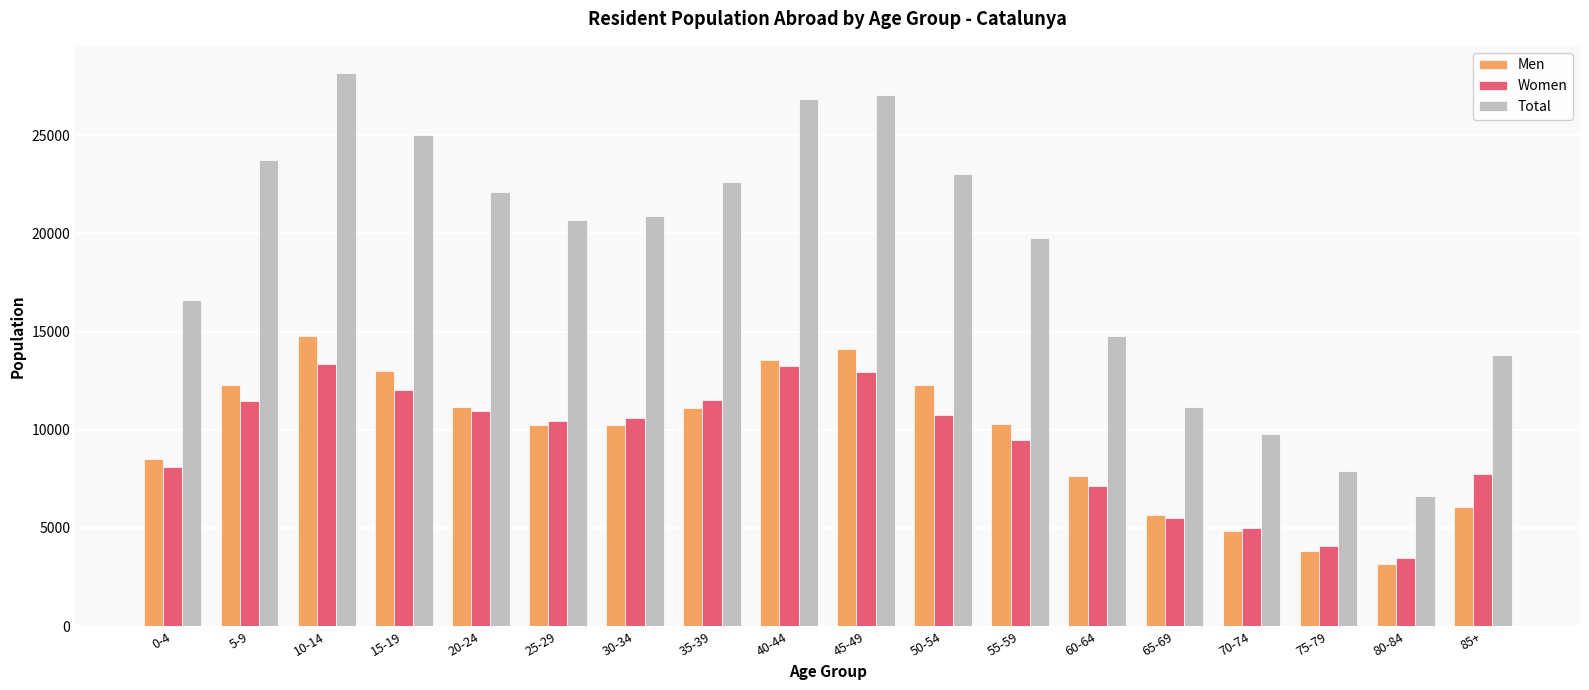

Are the bars horizontal?

No